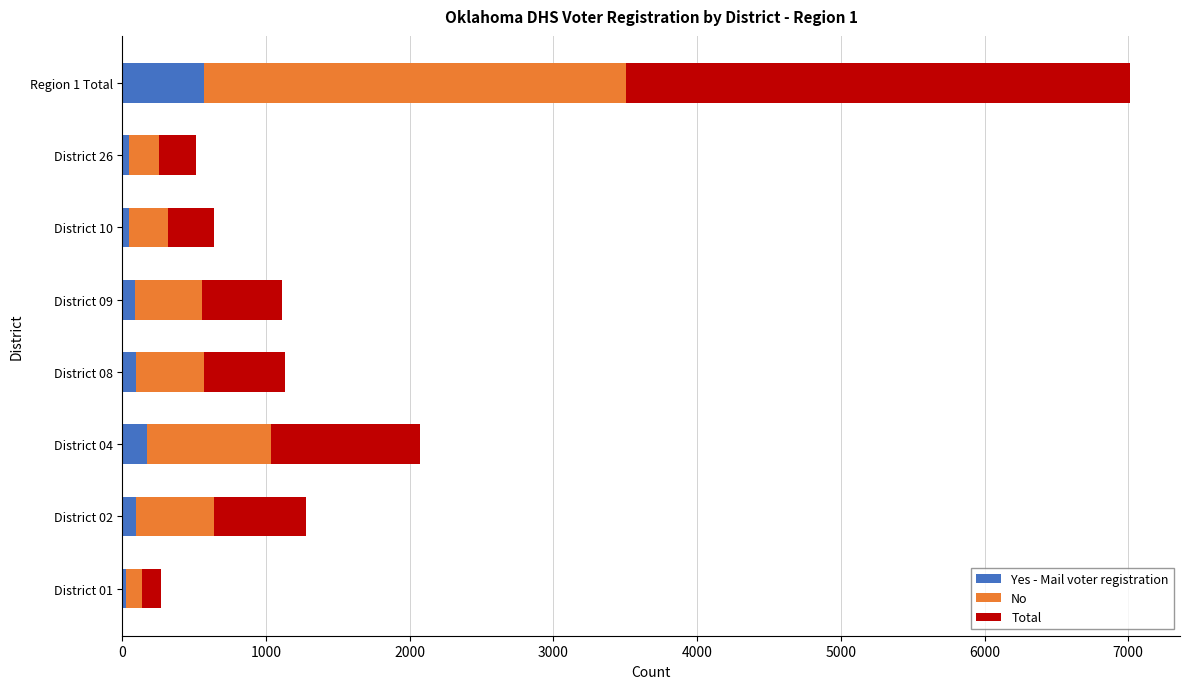

At which category is the sum across all series the highest?

Region 1 Total